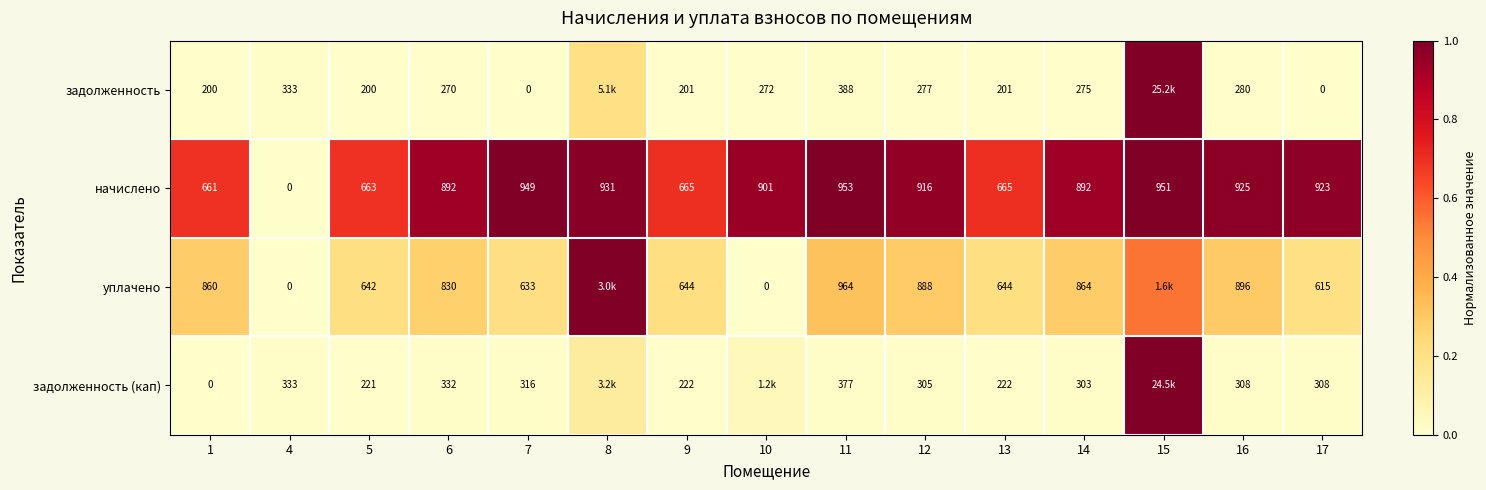

Rank the series at 7 from highest to lowest value.

начислено, уплачено, задолженность (кап), задолженность